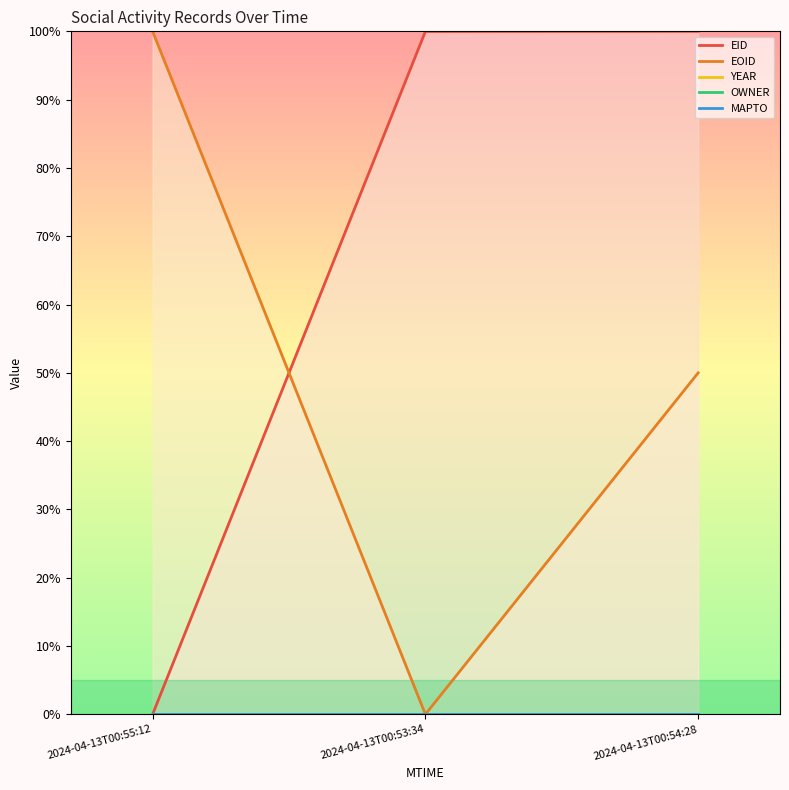

How many lines are shown in the chart?

5